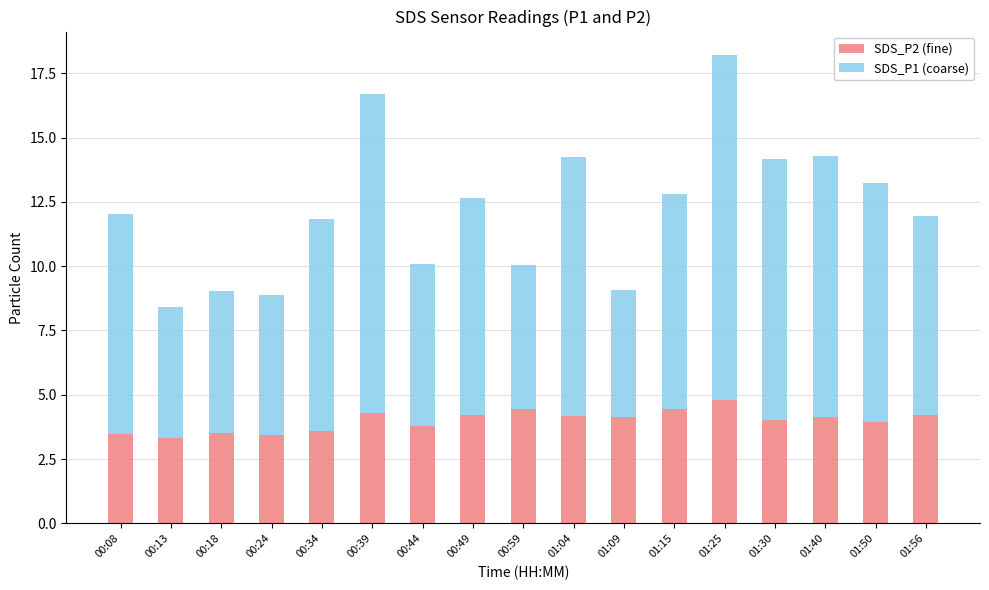

What is the total value across all series at 00:13?

8.4